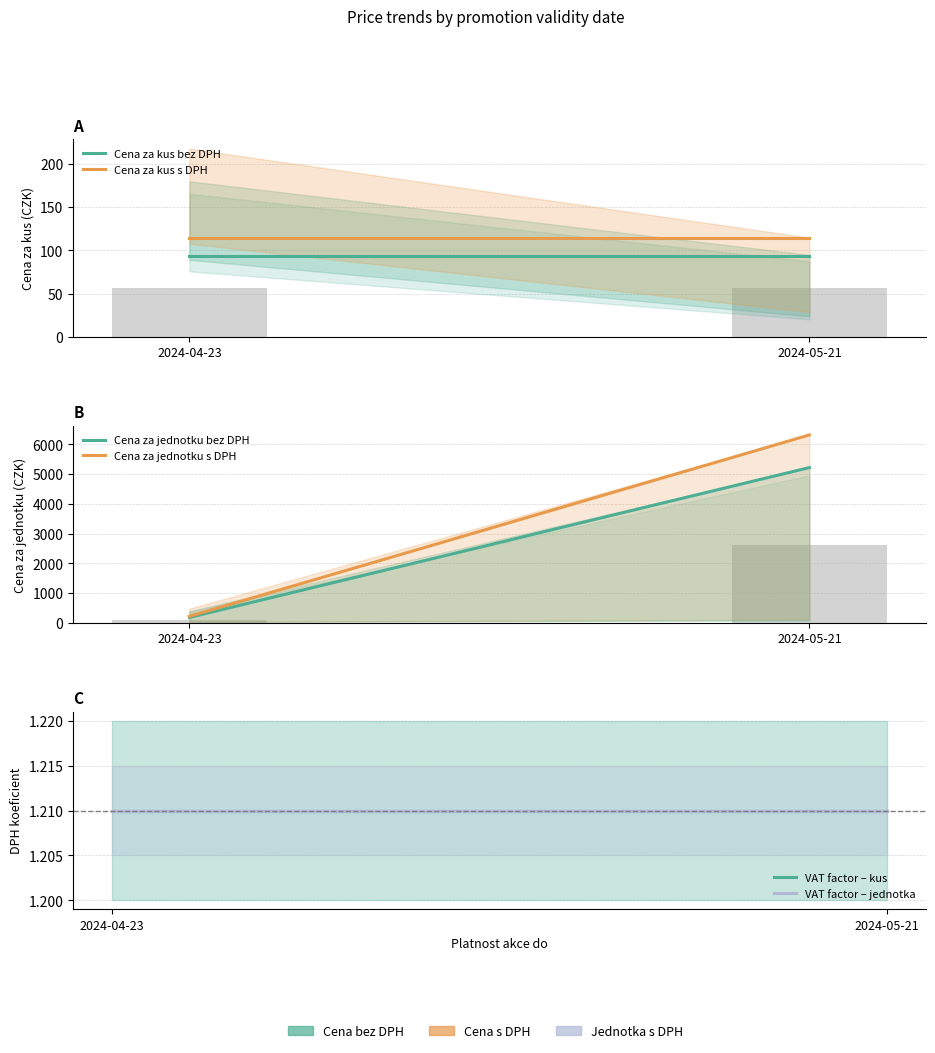

What is the label of the 2nd bar from the right?

2024-04-23